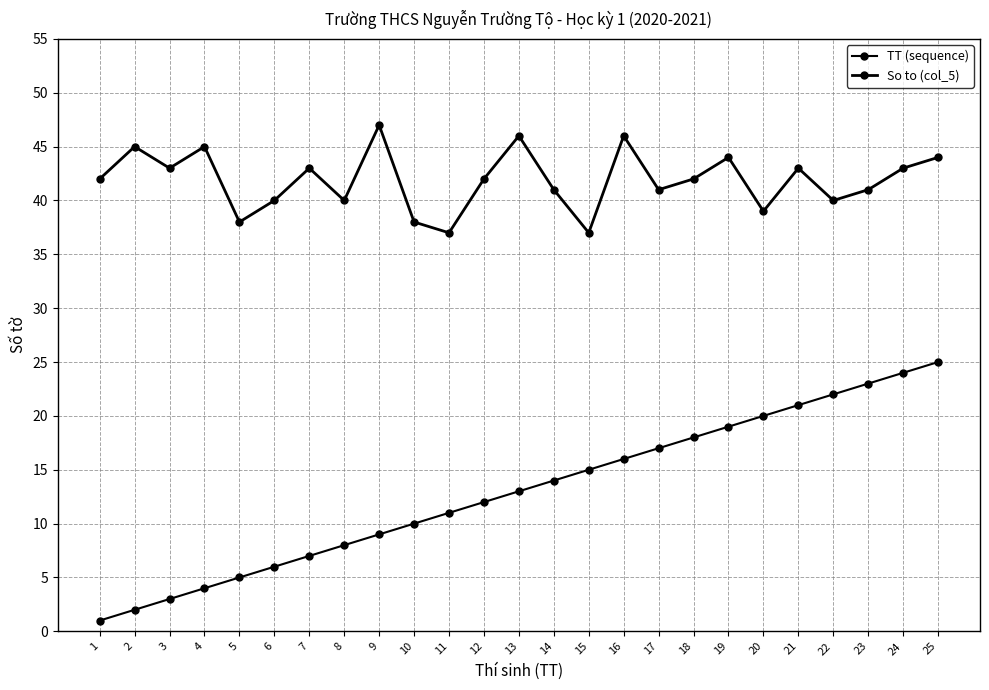

Is the value of So to (col_5) at 19 greater than the value of TT (sequence) at 12?

Yes